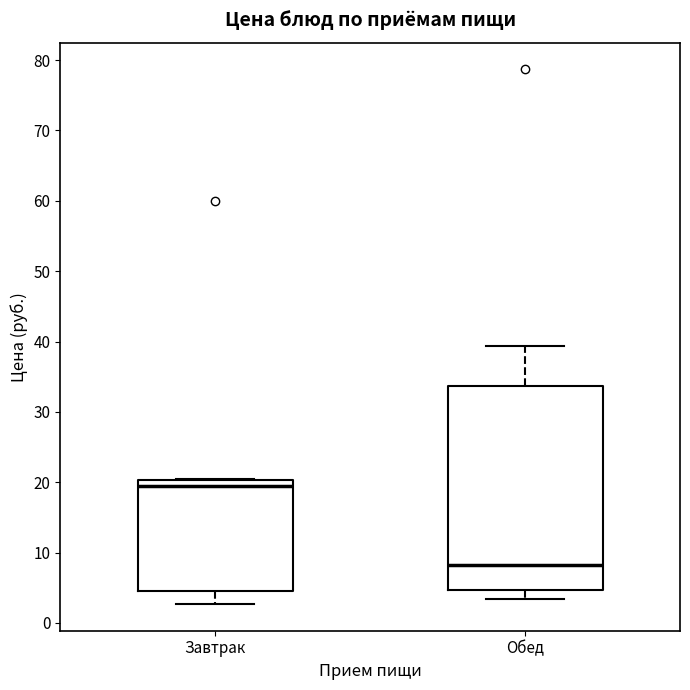

Which box's median line is the highest?

Завтрак